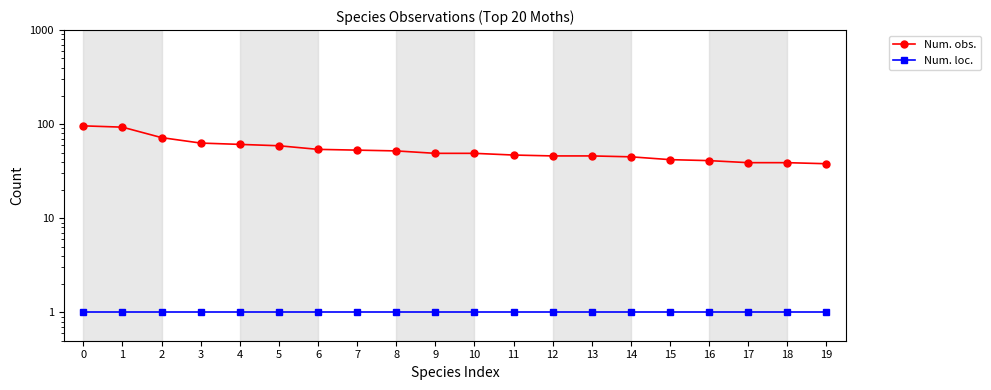

At 1, list the series in order from smallest to largest.

Num. loc., Num. obs.